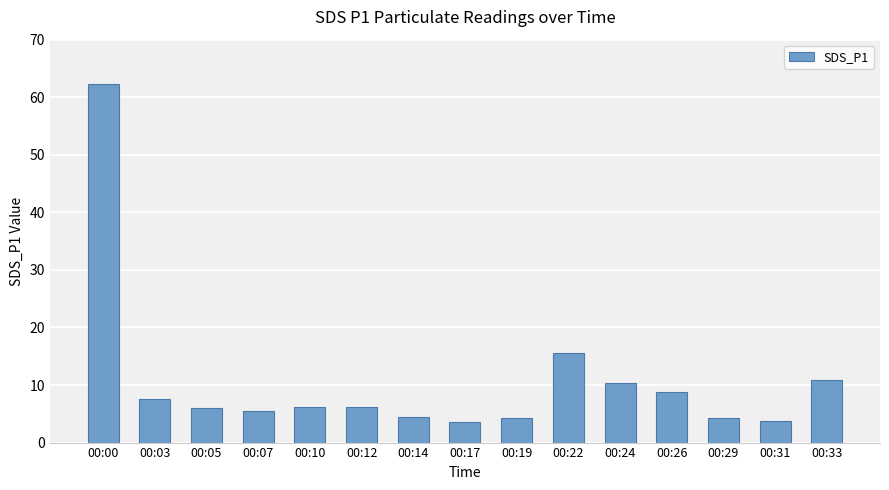

The value at 00:22 is 5.9. True or false?

False